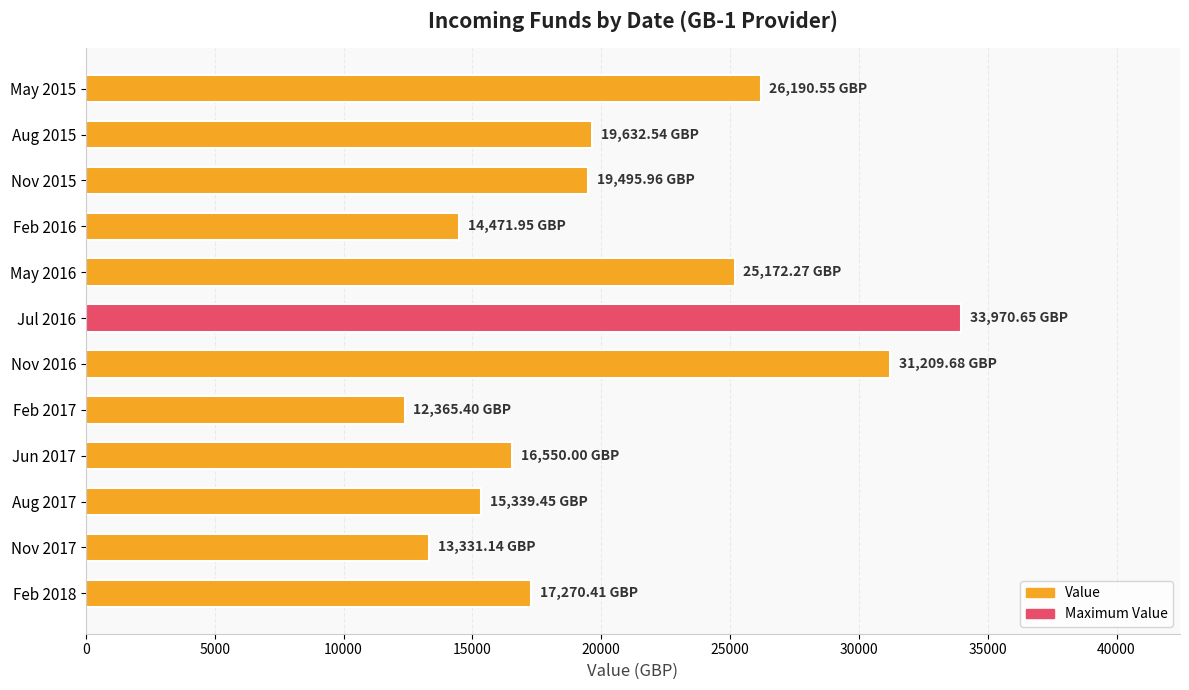

Which has a higher value, May 2015 or Jun 2017?

May 2015